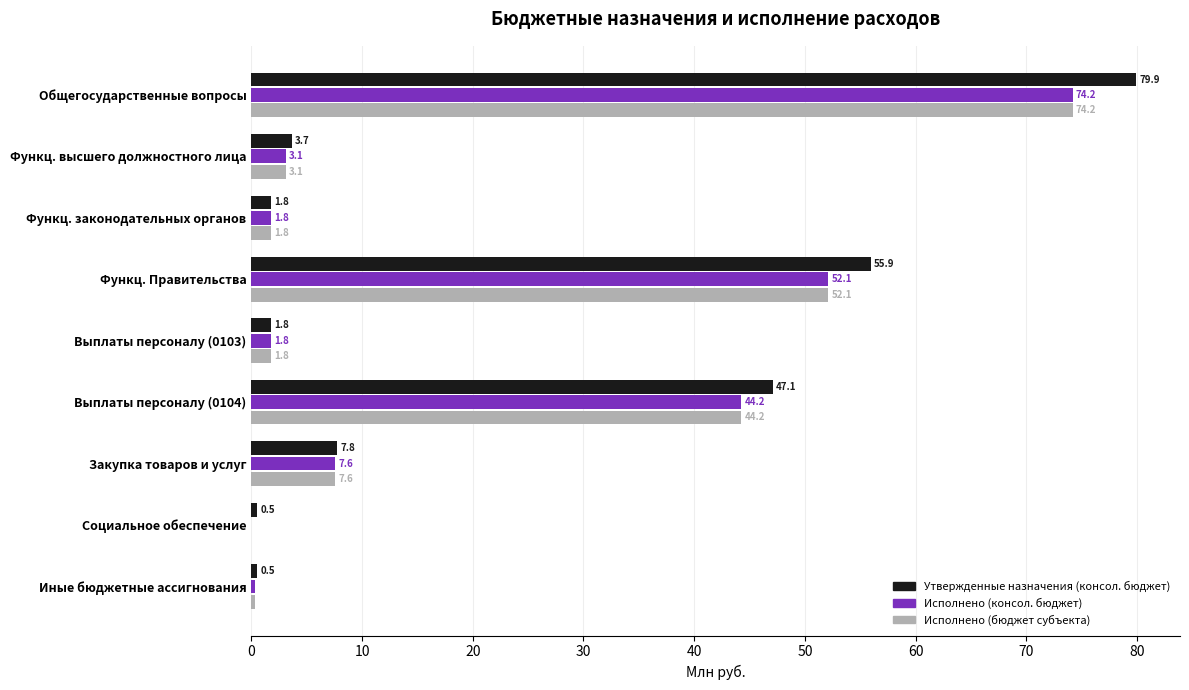

What is the highest value of the Исполнено (консол. бюджет) series?

74.2